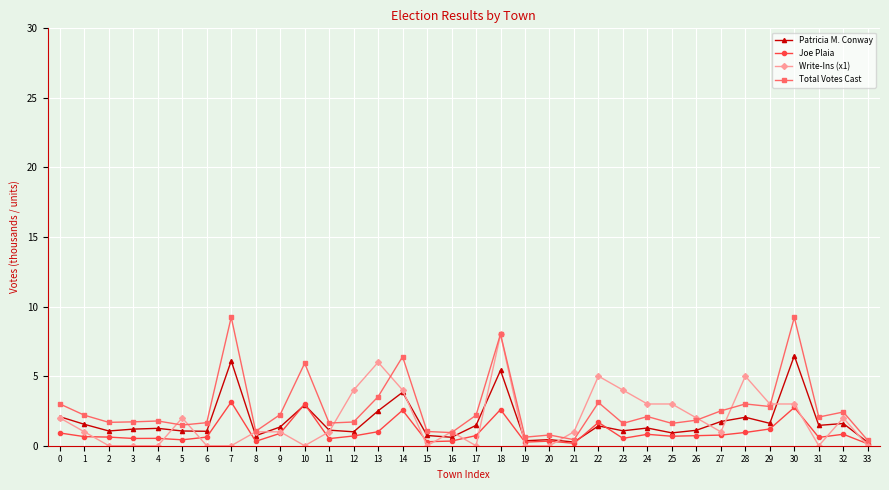

Is it true that Joe Plaia equals 1.0 at 13?

True